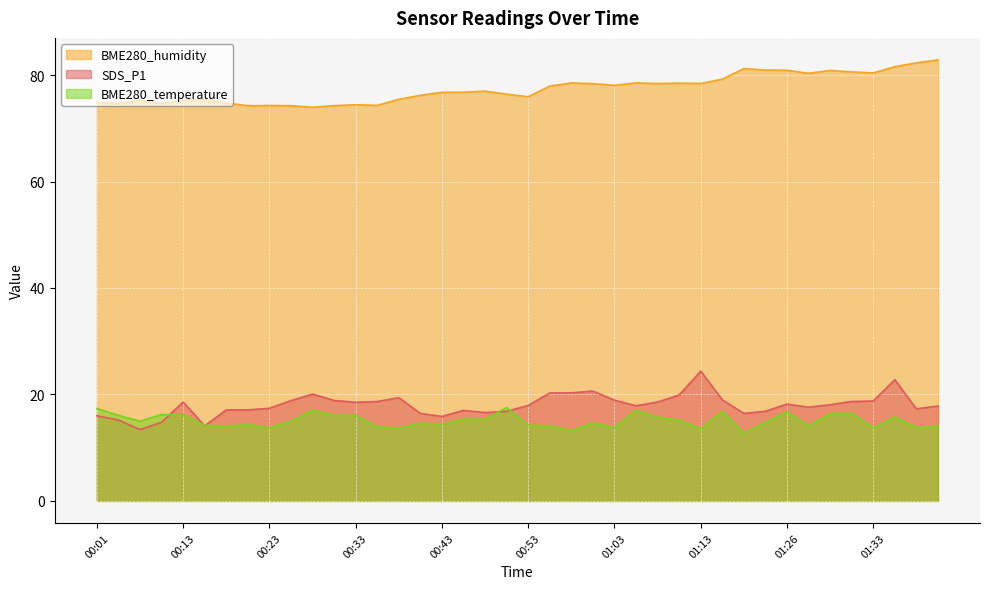

At which category does the chart reach its minimum across all series?

01:18